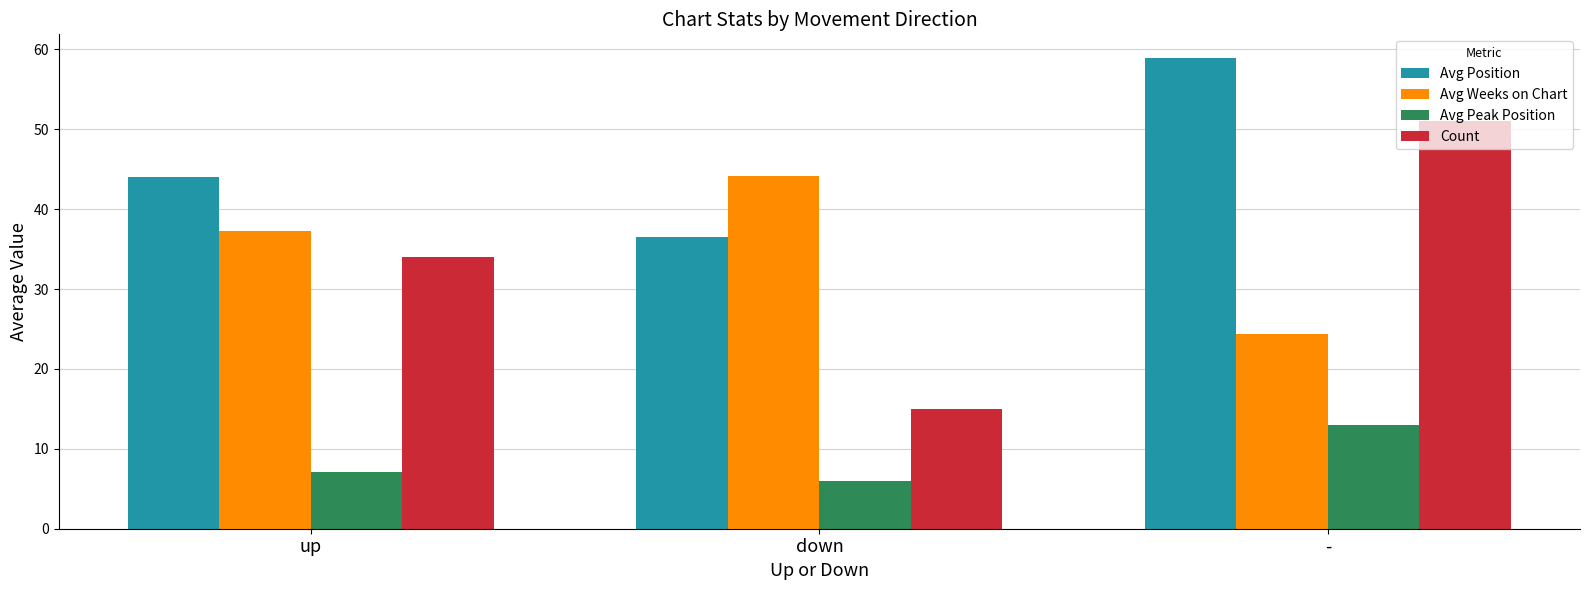

The Avg Weeks on Chart series shows 21.6 at down. True or false?

False